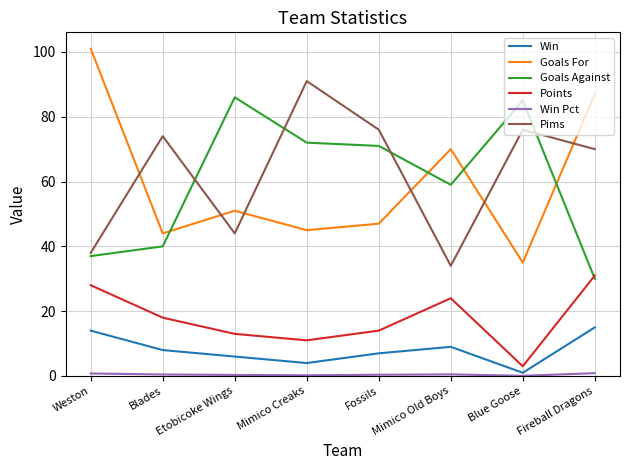

What is the difference between the highest and lowest values at Mimico Creaks?

90.8